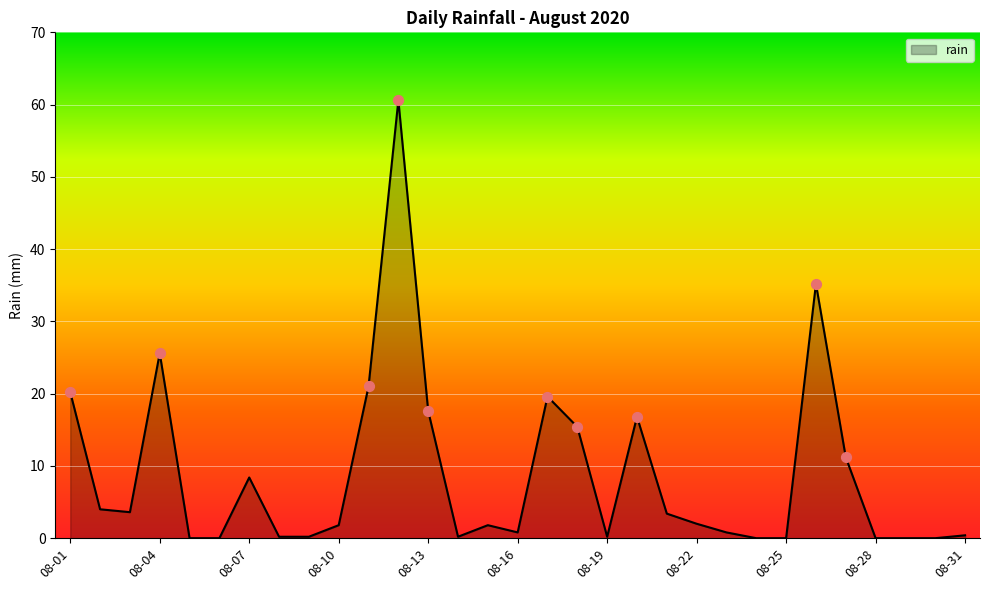

What is the maximum value shown in the chart?

60.6